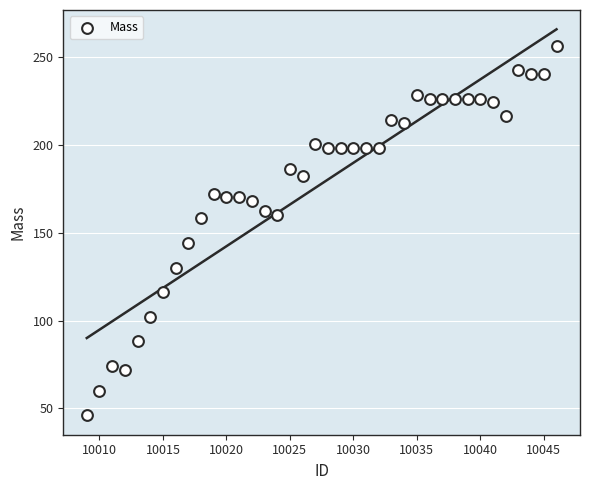

What is the range of X values (max minus min)?

37.0